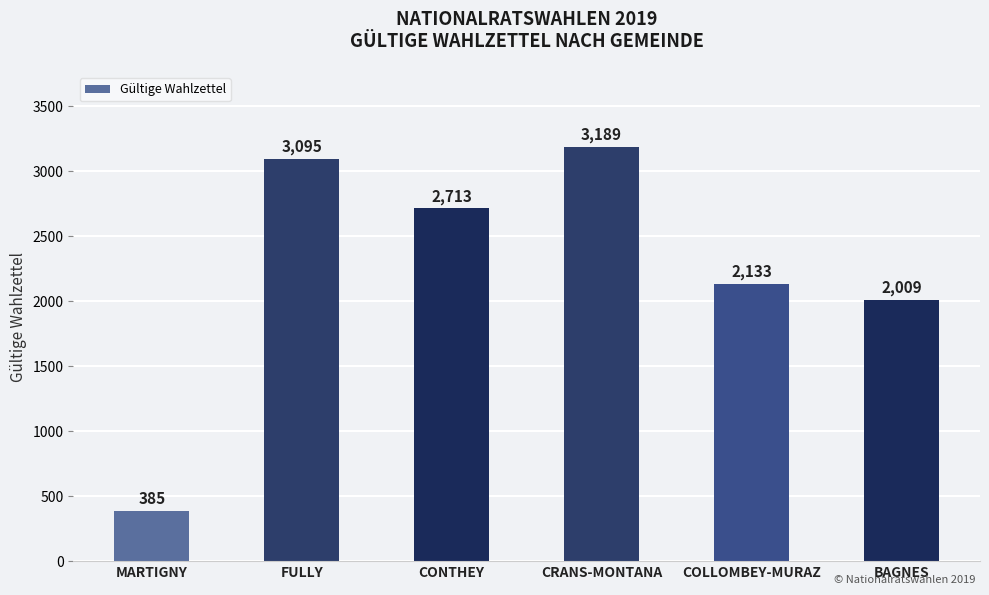

What is the sum of the values at CONTHEY and FULLY?

5808